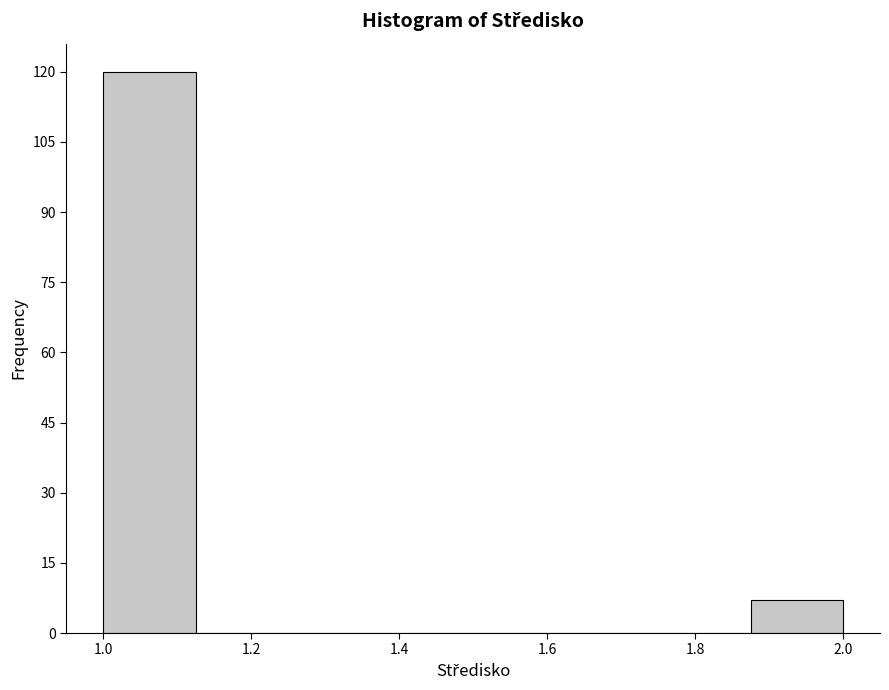

Reading left to right, transcribe this chart: for each bar, give the range it covers on the x-axis and its height. Neither the bar edges nor the heights are printed on the chart, so give them approximately, as read against the axes.

1.000 to 1.125: 120
1.125 to 1.250: 0
1.250 to 1.375: 0
1.375 to 1.500: 0
1.500 to 1.625: 0
1.625 to 1.750: 0
1.750 to 1.875: 0
1.875 to 2.000: 8